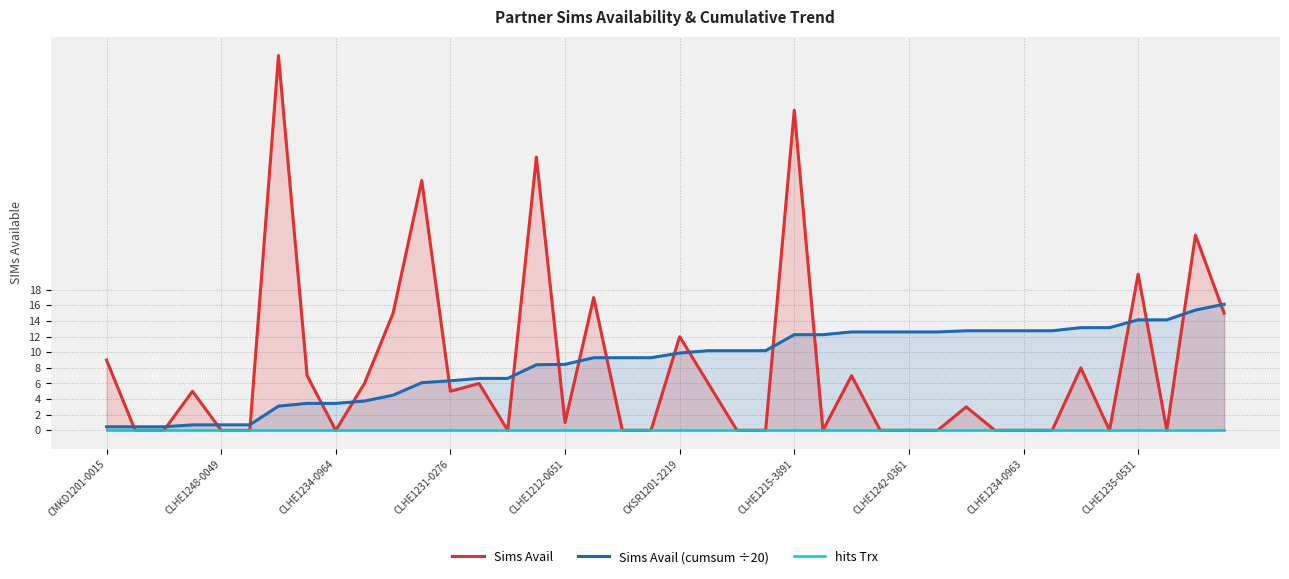

Rank the series by their maximum value, from lowest to highest.

hits Trx, Sims Avail (cumsum ÷20), Sims Avail